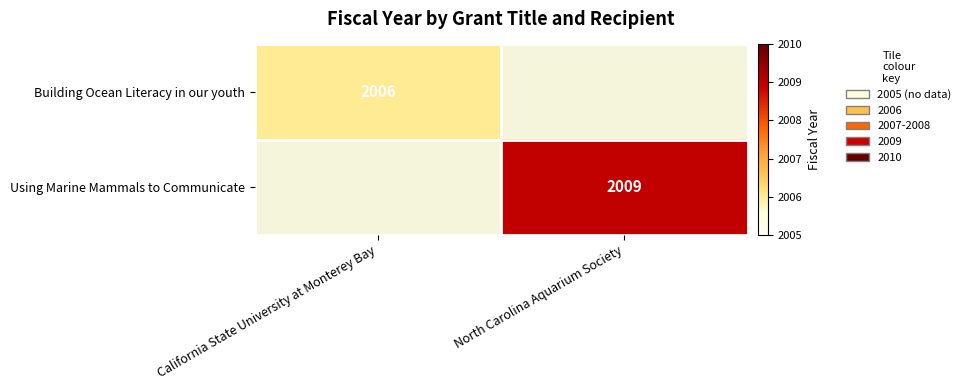

The value of Using Marine Mammals to Communicate at North Carolina Aquarium Society is 3240. True or false?

False